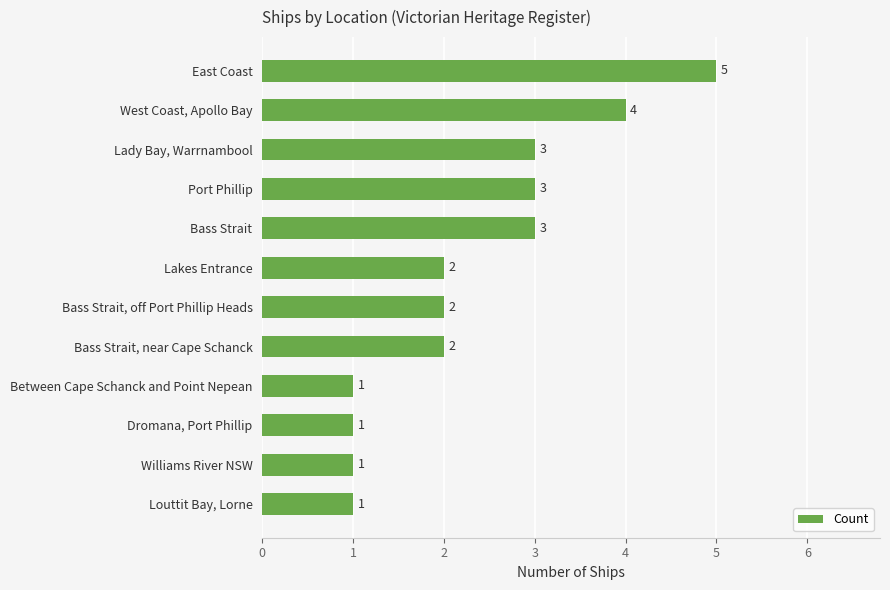

How many values are below 2?

4